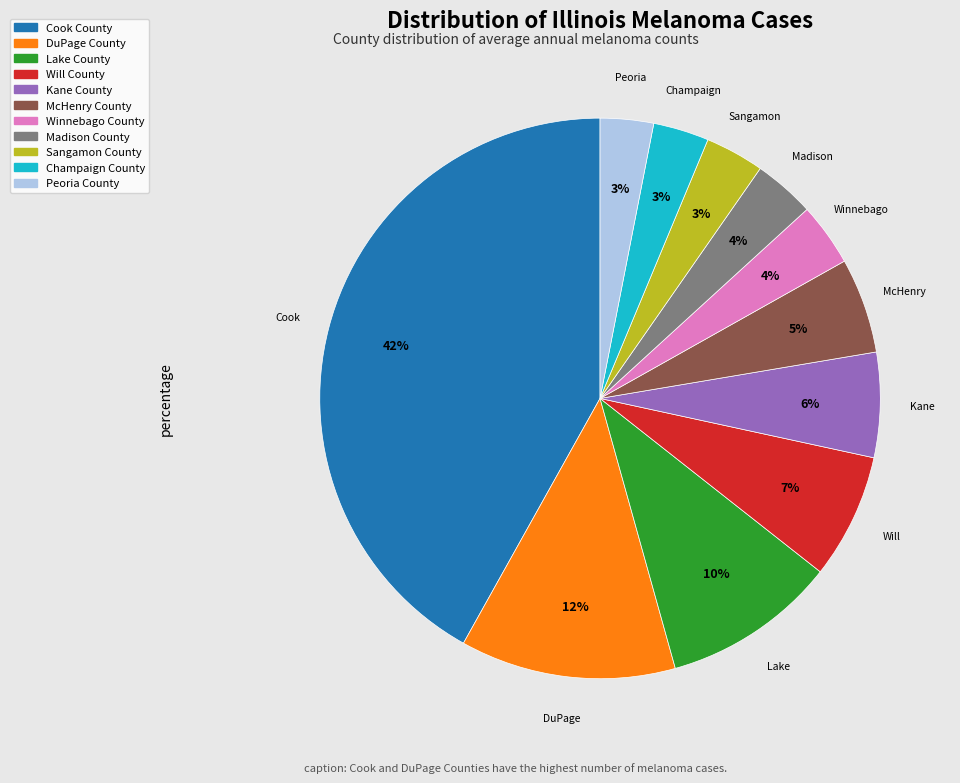

Is it true that Winnebago County is 19% of the pie?

False